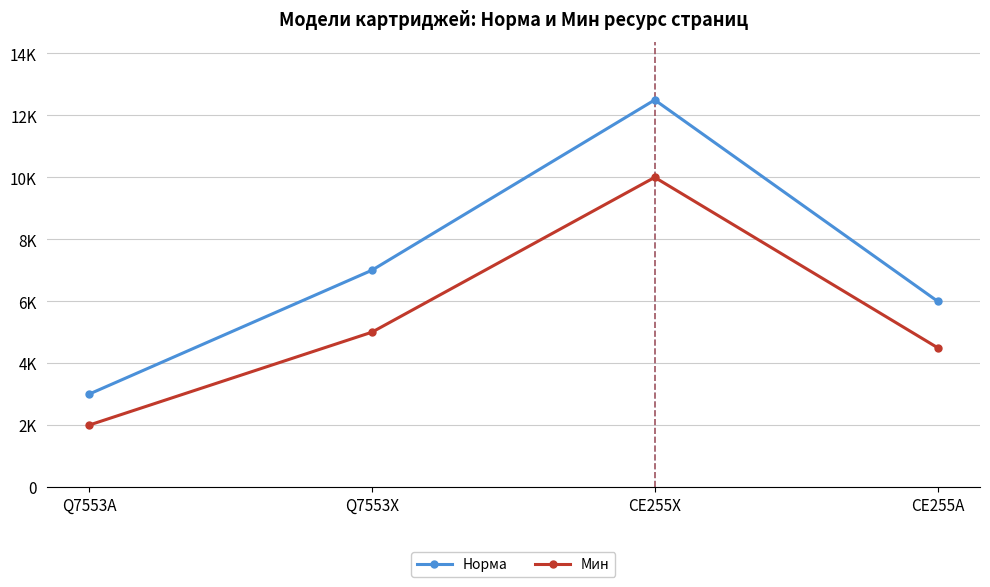

Does the chart have visible grid lines?

Yes